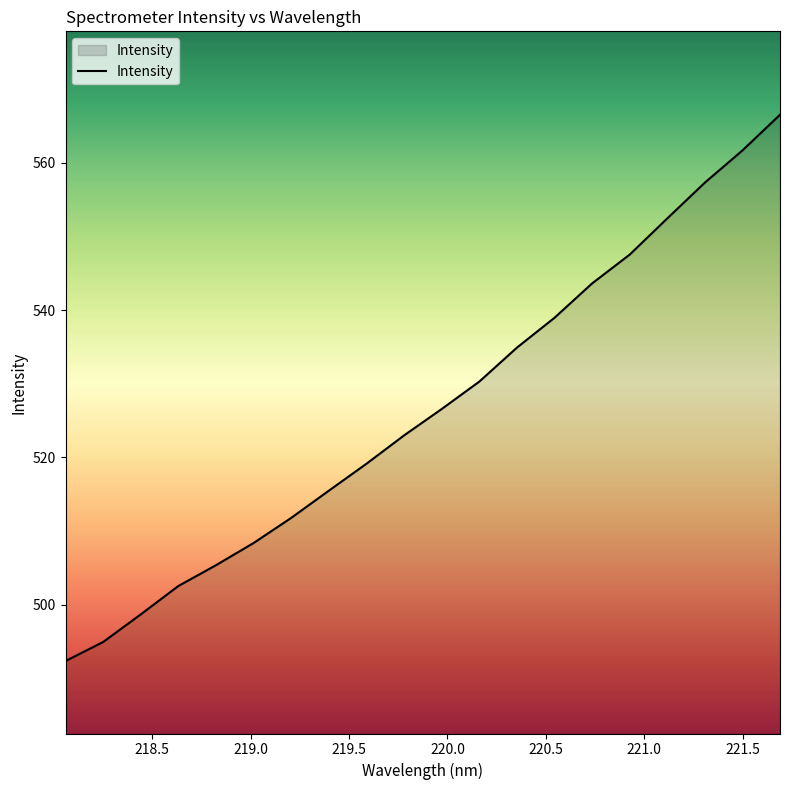

What is the difference between the maximum and minimum values?

74.2